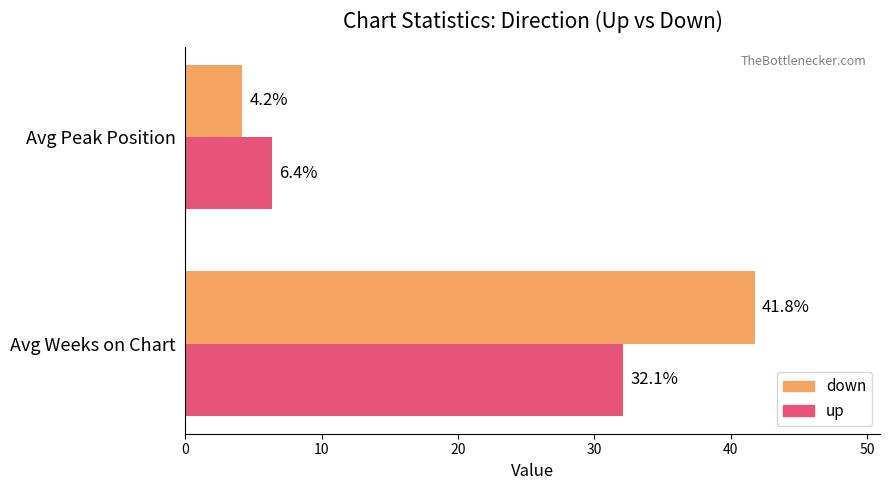

Rank the series by their average value, from lowest to highest.

up, down